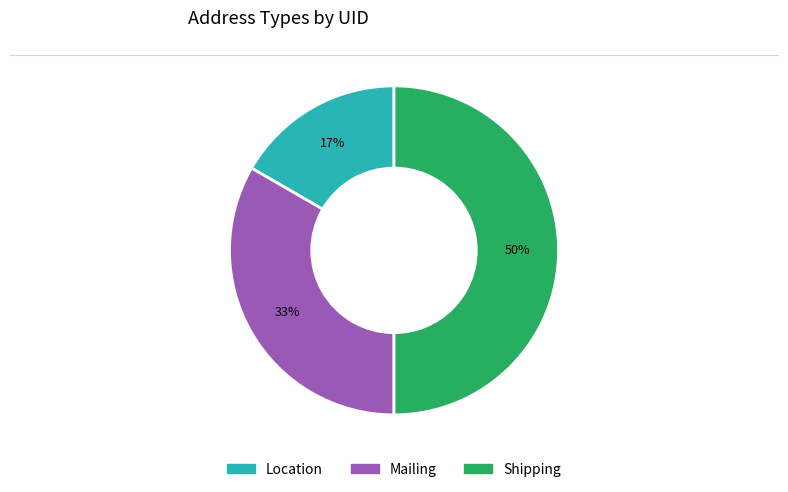

To the nearest percent, what is the average slice percentage?

33%